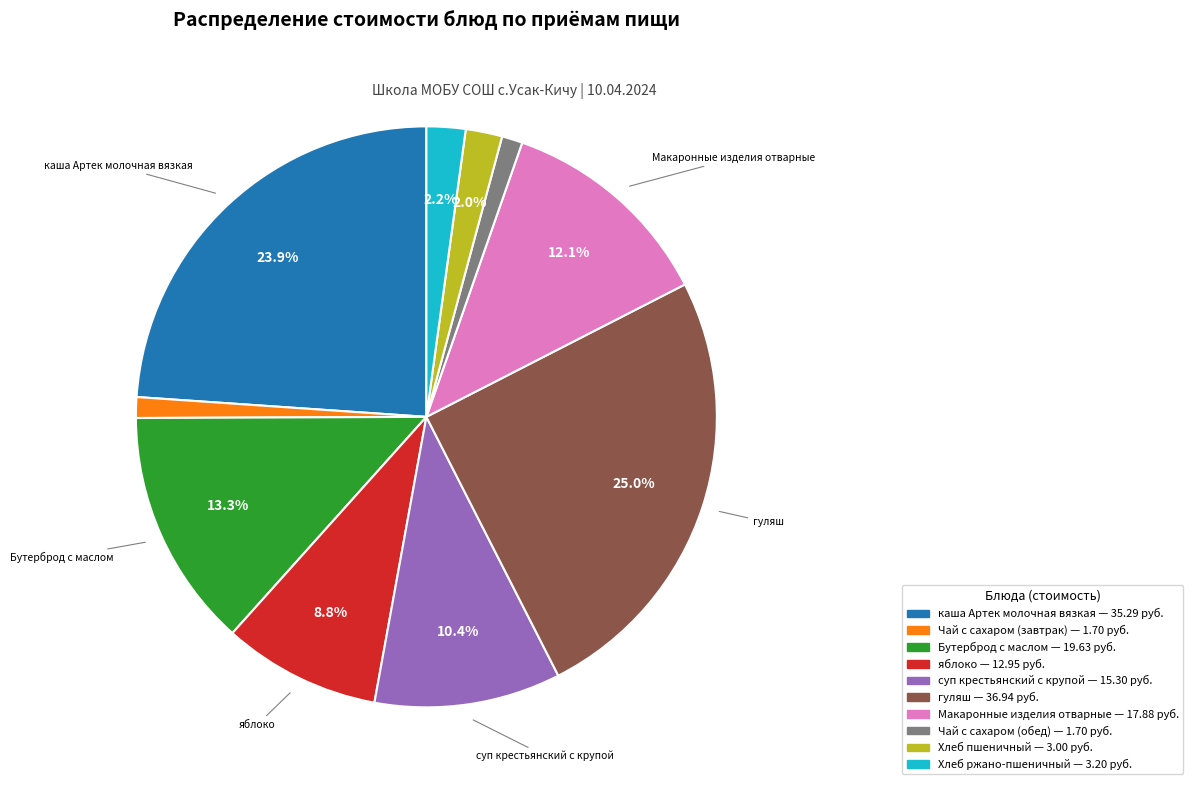

How many slices are in this pie chart?

10